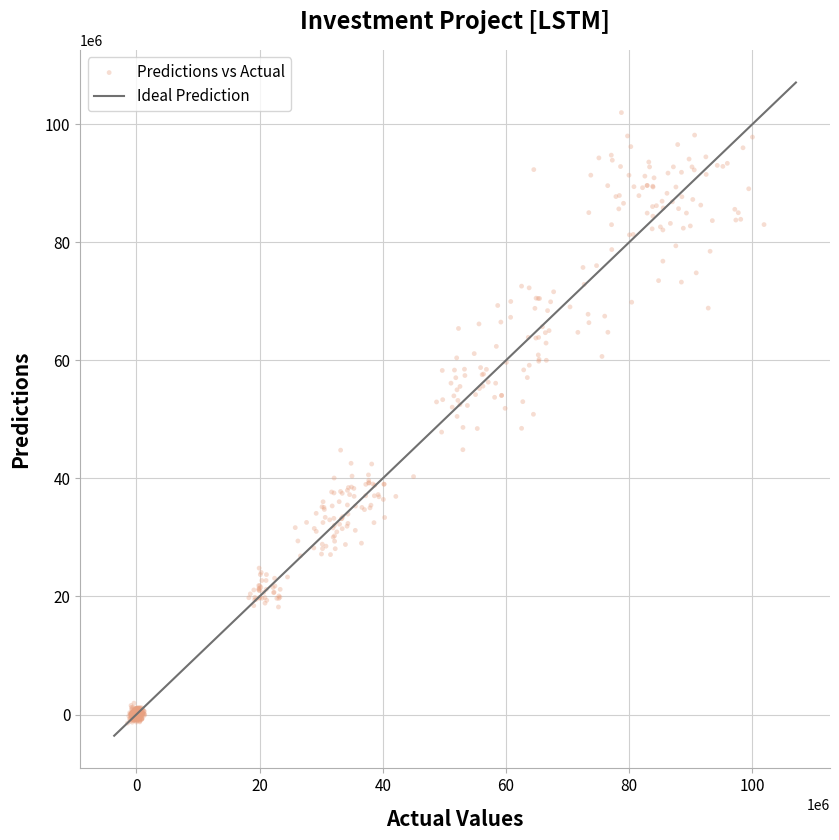

What is the range of Y values (max minus min)?

103405560.1